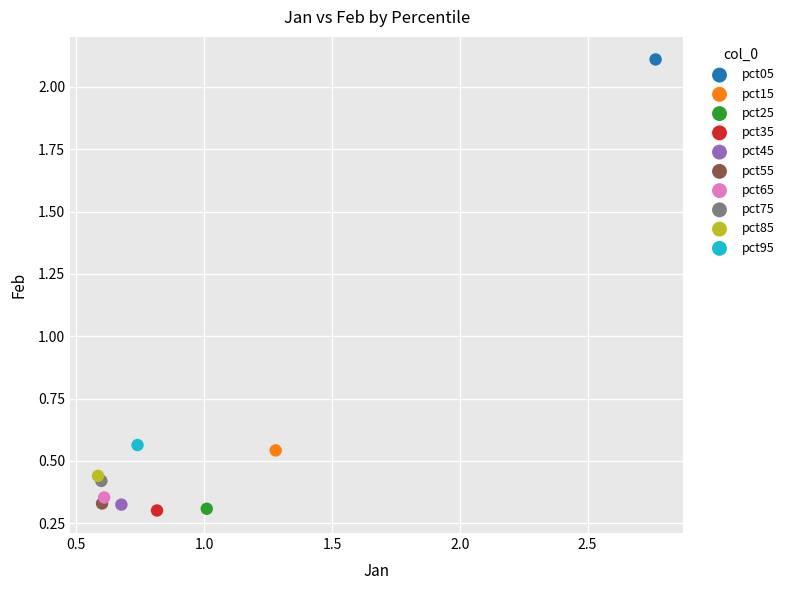

Which series contains the highest Y value?

pct05